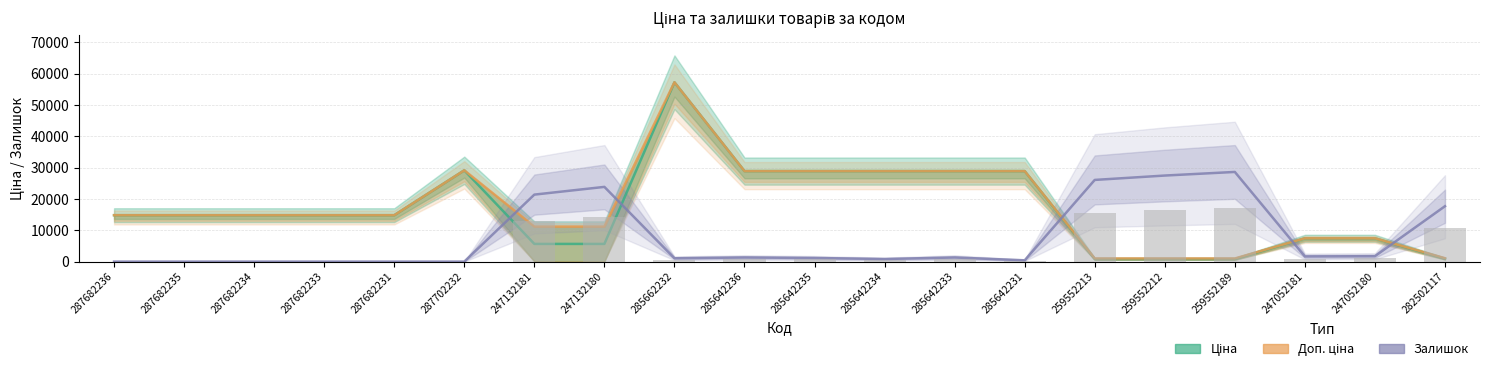

What is the greatest value displayed?

57258.0